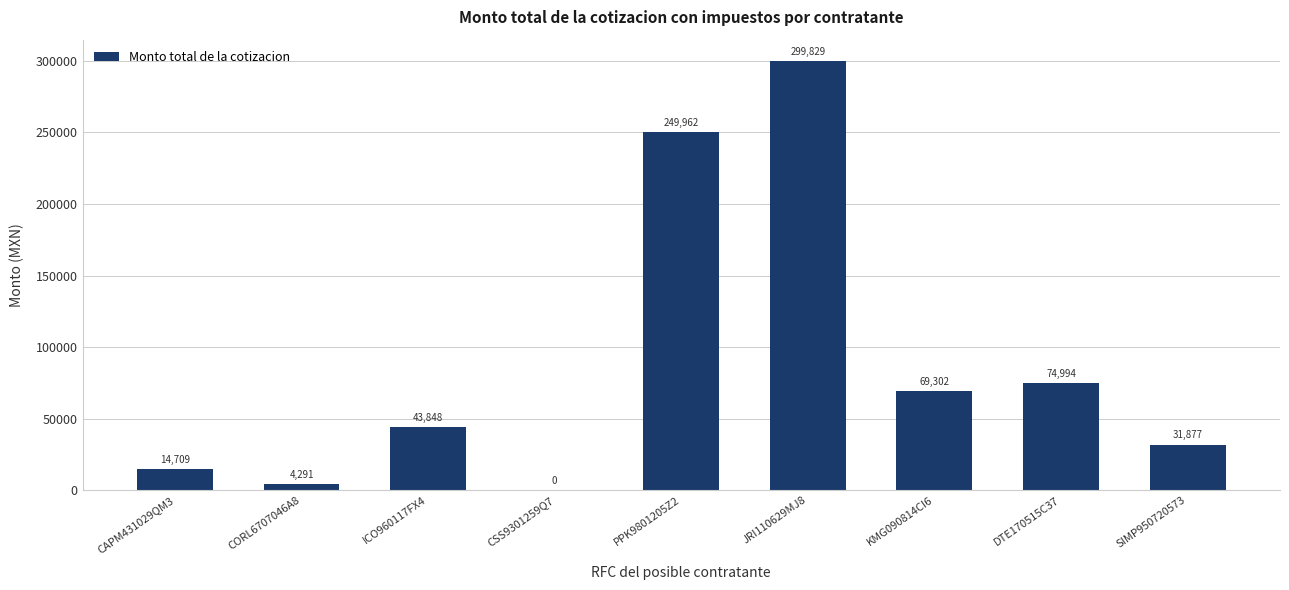

What is the change in value from CORL6707046A8 to PPK9801205Z2?

+245671.5